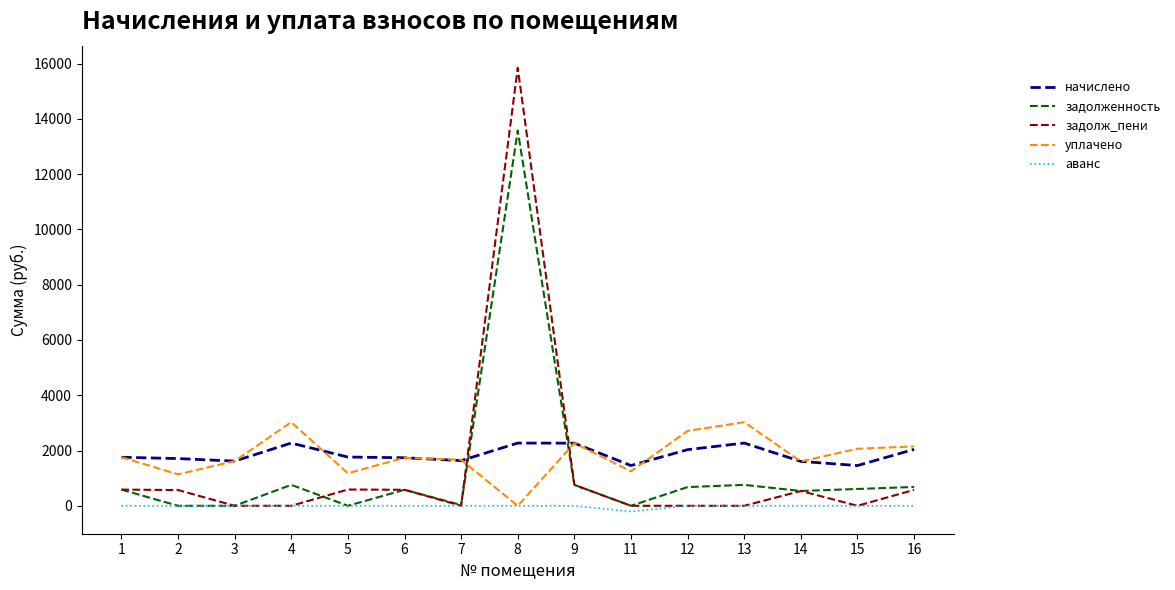

Which series has the largest range (max minus min)?

задолж_пени